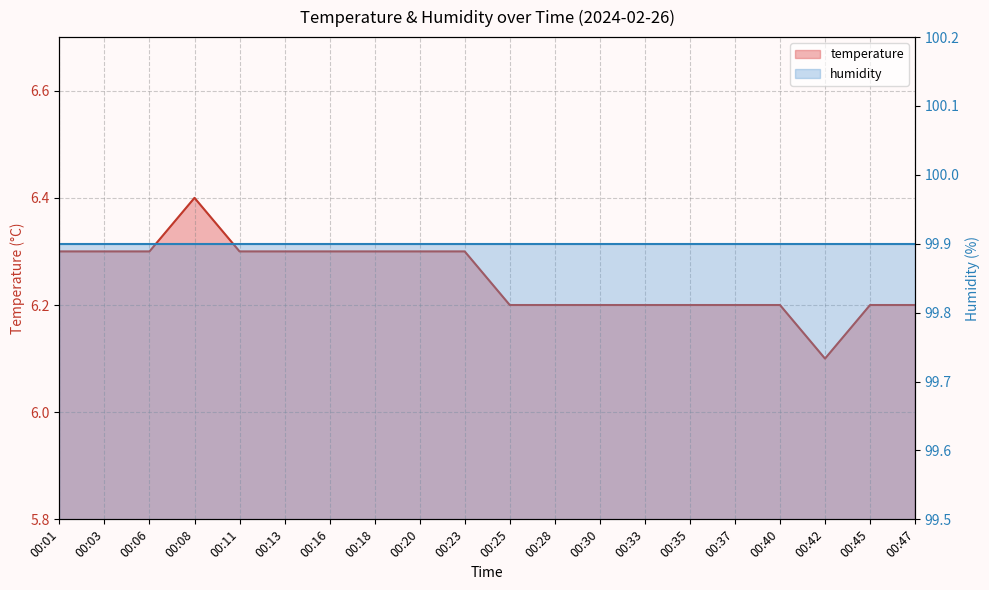

Rank the categories by value from lowest to highest.

00:42, 00:25, 00:28, 00:30, 00:33, 00:35, 00:37, 00:40, 00:45, 00:47, 00:01, 00:03, 00:06, 00:11, 00:13, 00:16, 00:18, 00:20, 00:23, 00:08